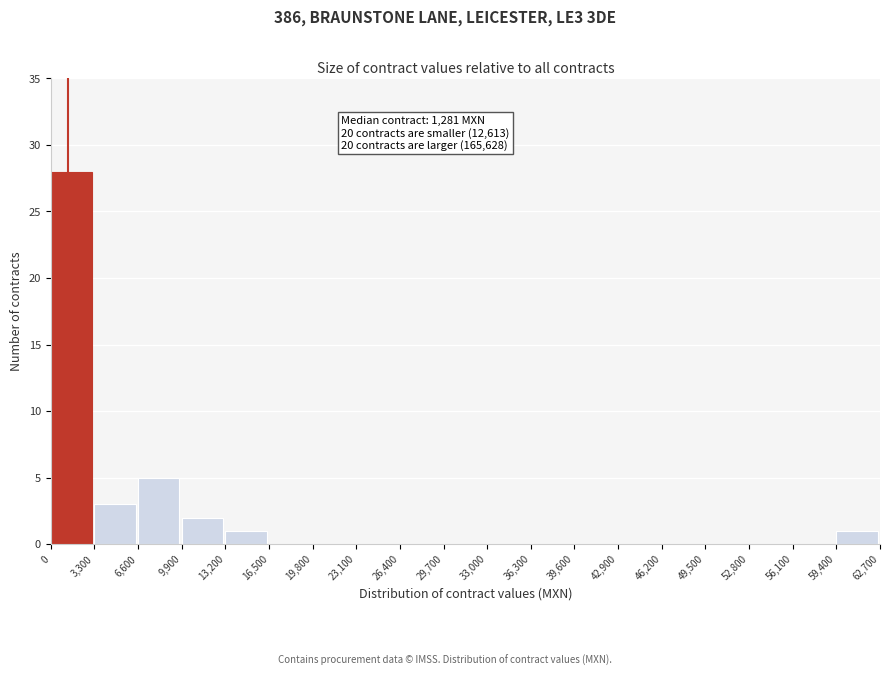

Which range on the x-axis has the tallest bar?

0 to 3,300